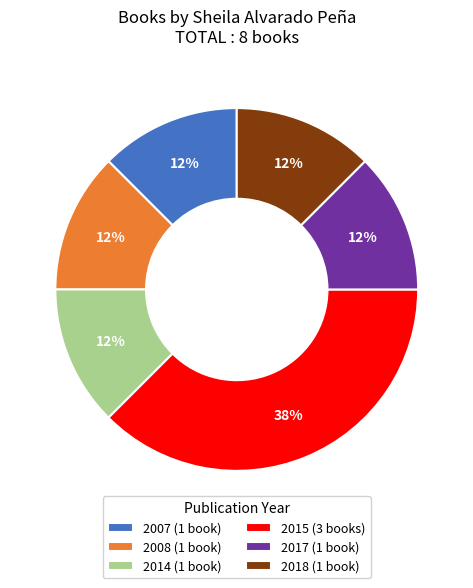

The 2014 (1 book) slice represents 12% of the pie. True or false?

True